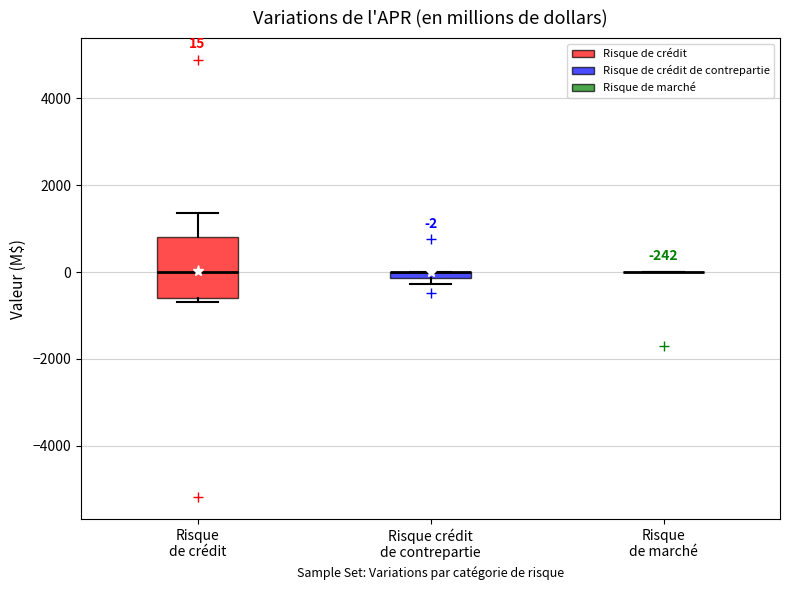

Which box is the tallest, from its lower edge to its upper edge?

Risque de crédit